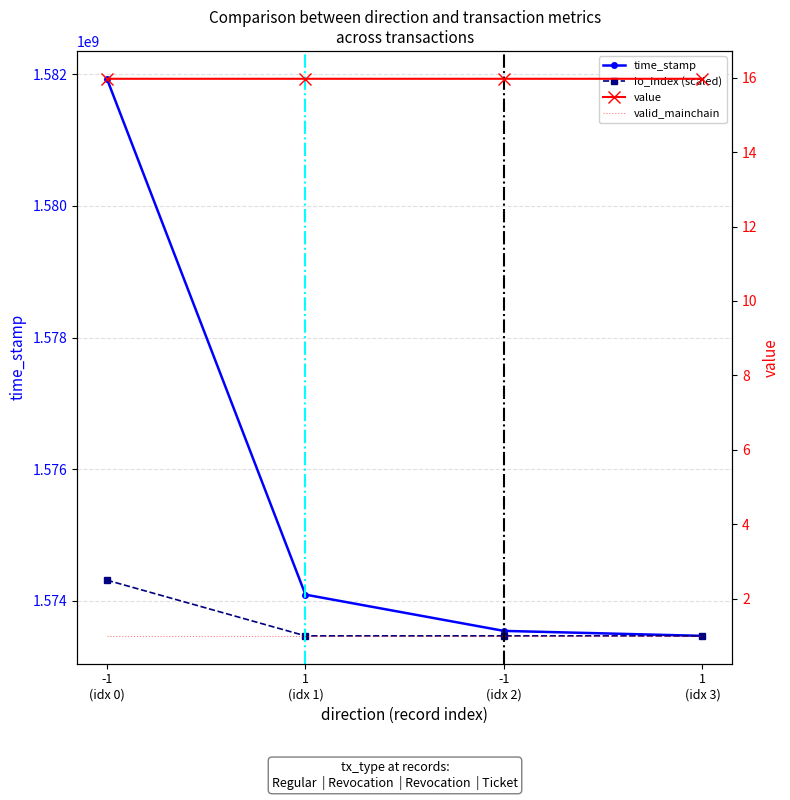

Which category has the highest value in the value series?

-1 (idx 2)